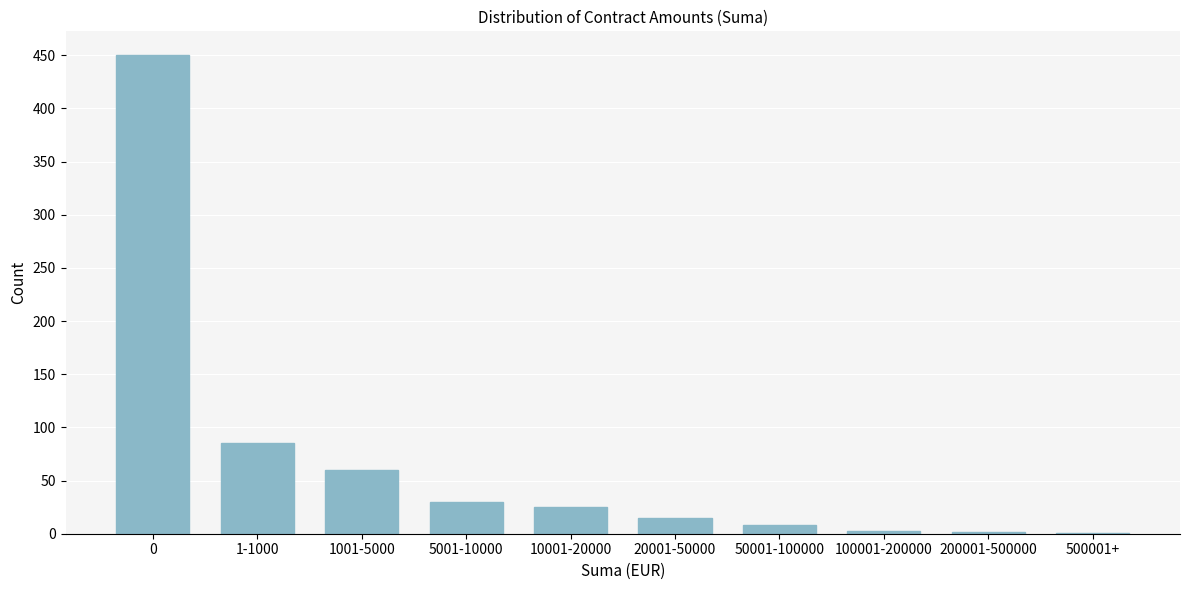

What is the greatest value displayed?

450